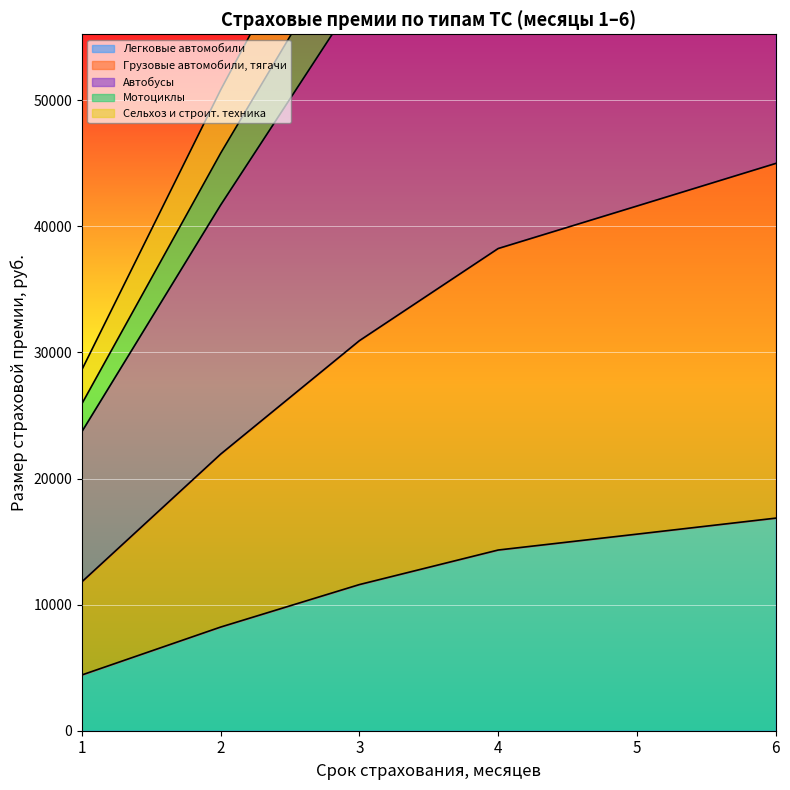

At which label does Автобусы reach its minimum?

1